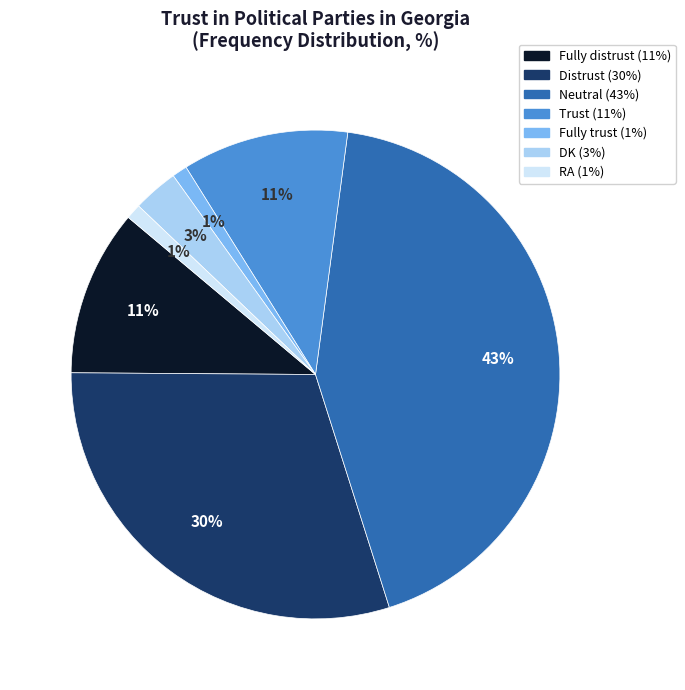

Which has a higher value, Fully trust or Neutral?

Neutral